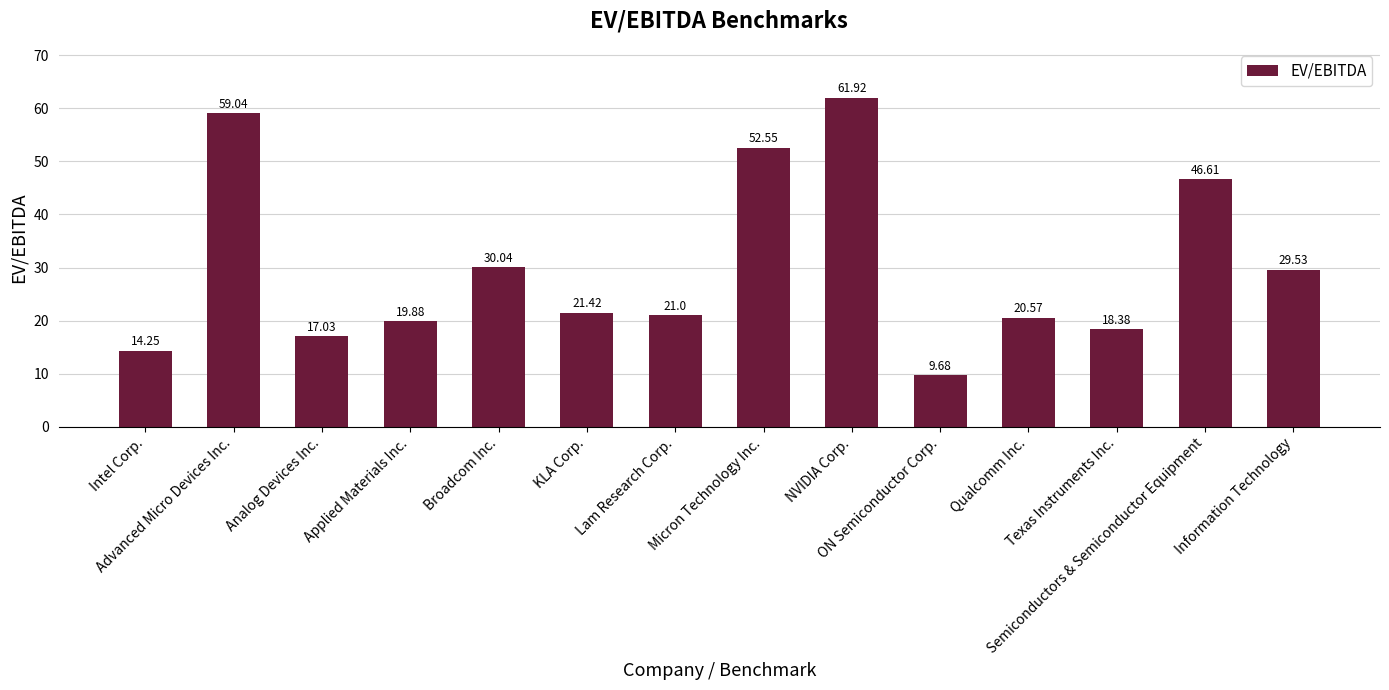

At which label does the data first exceed 21?

Advanced Micro Devices Inc.